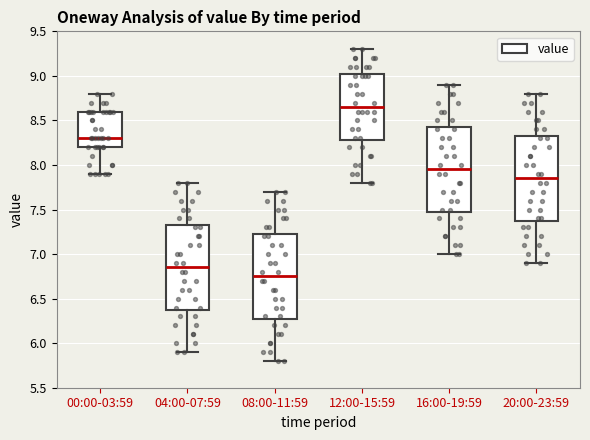

Reading left to right, read every box against the y-axis: the position of its median line, the range the box covers, and the ends of its whiskers. The values are not printed on the chart, so give them approximately, as read against the axis.

00:00-03:59: median 8.30, box 8.20 to 8.60, whiskers 7.90 to 8.80
04:00-07:59: median 6.85, box 6.40 to 7.35, whiskers 5.90 to 7.80
08:00-11:59: median 6.75, box 6.30 to 7.25, whiskers 5.80 to 7.70
12:00-15:59: median 8.65, box 8.30 to 9.05, whiskers 7.80 to 9.30
16:00-19:59: median 7.95, box 7.50 to 8.45, whiskers 7.00 to 8.90
20:00-23:59: median 7.85, box 7.40 to 8.35, whiskers 6.90 to 8.80